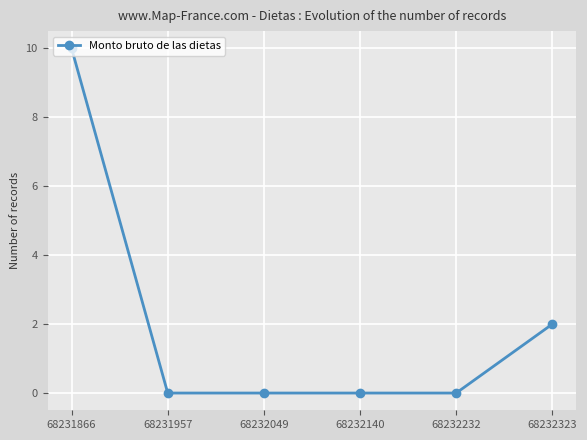

What is the maximum value shown in the chart?

10